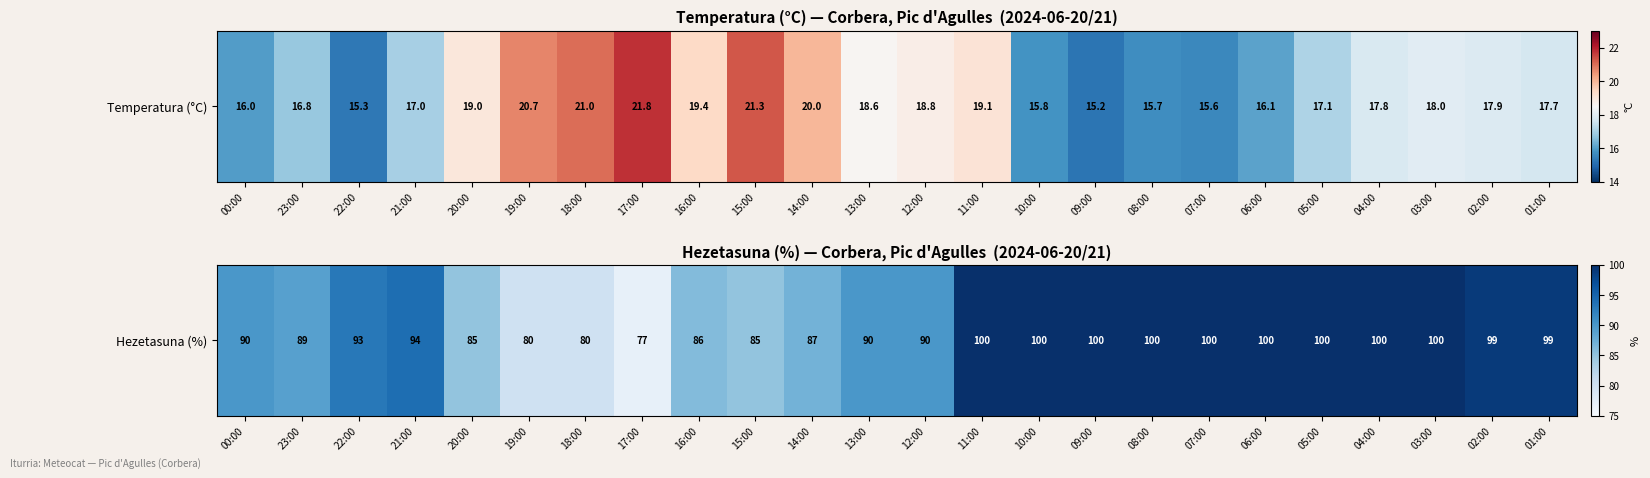

What is the maximum value shown in the chart?

100